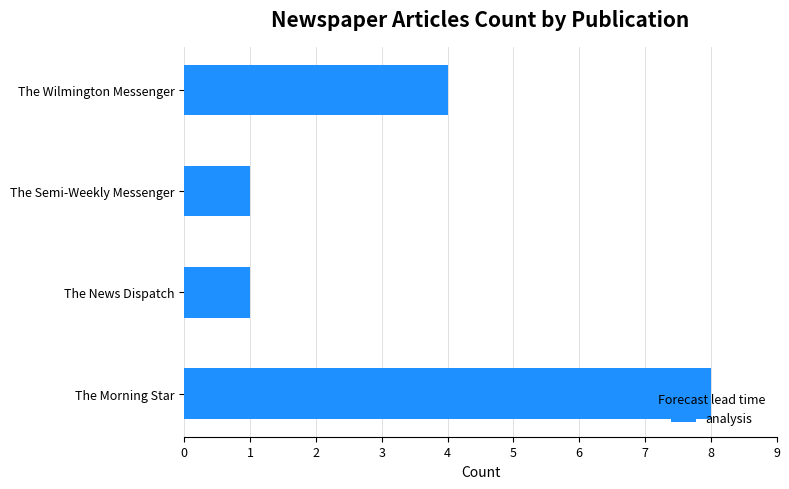

What is the maximum value shown in the chart?

8